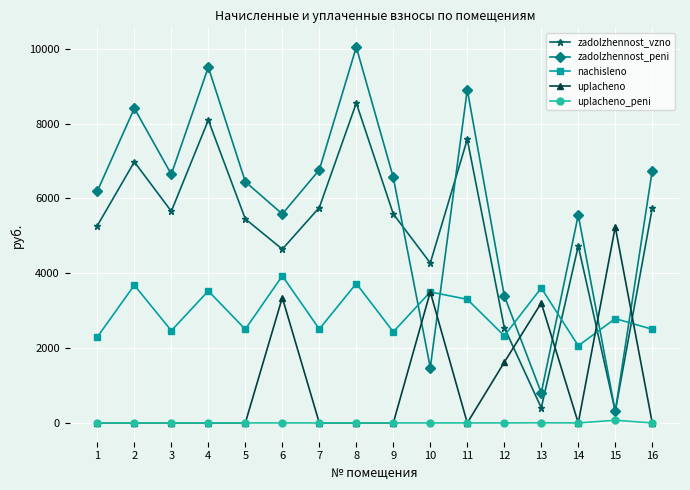

How many times do nachisleno and zadolzhennost_vzno cross each other?

4